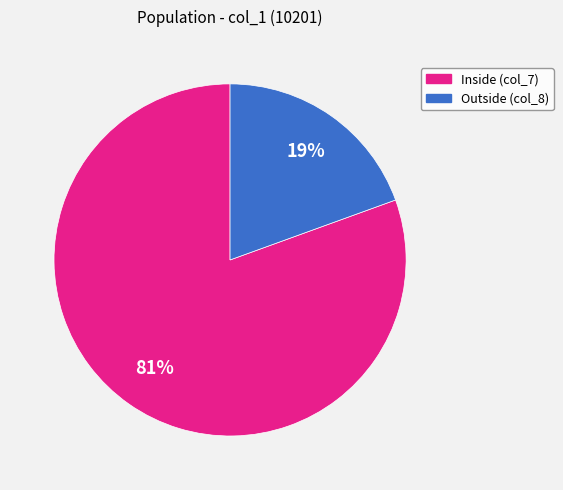

To the nearest percent, what is the average slice percentage?

50%